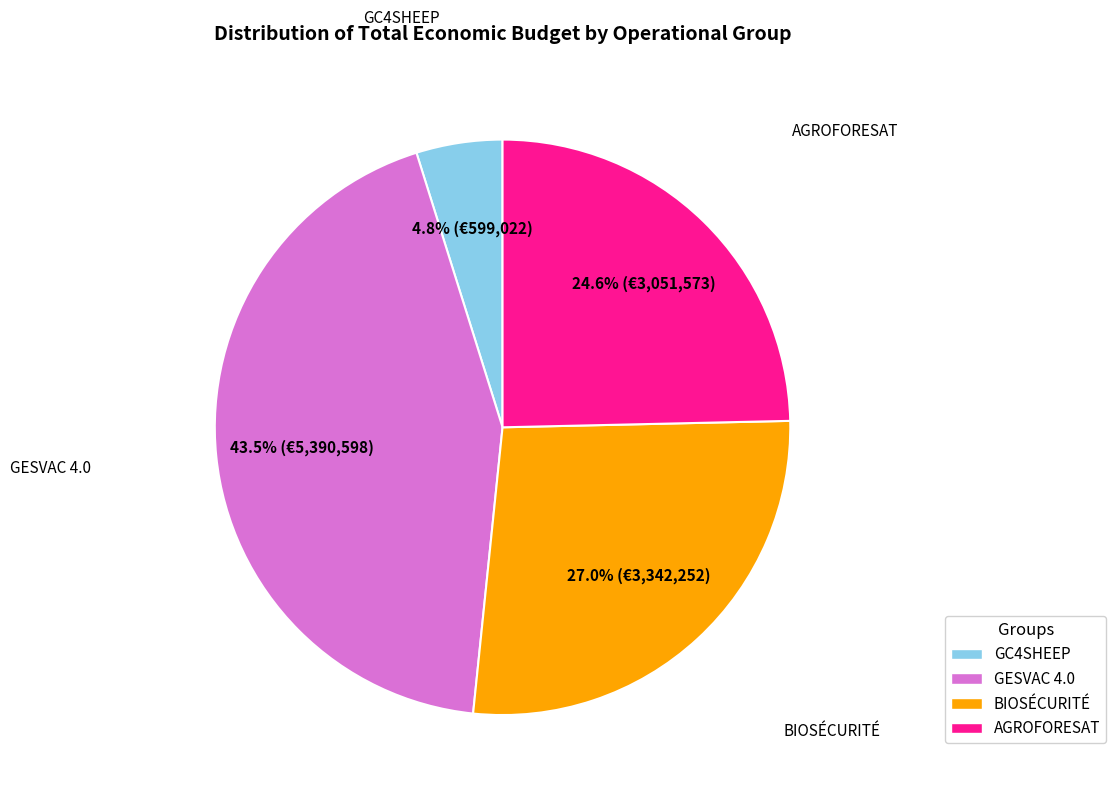

What is the ratio of the value at BIOSÉCURITÉ to the value at AGROFORESAT?

1.1